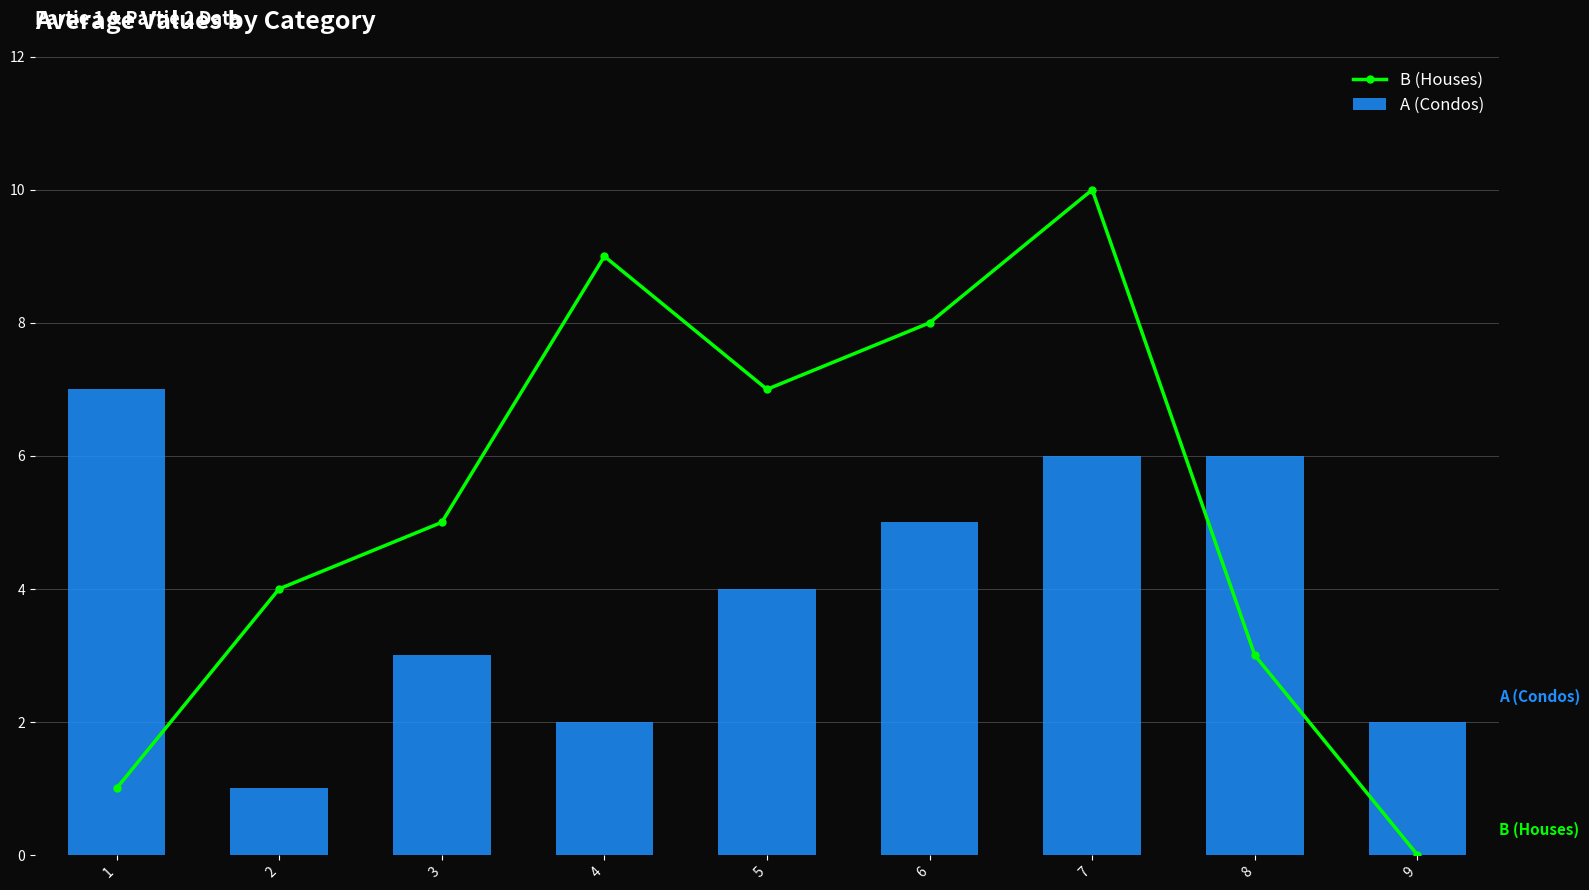

How many A (Condos) values are between 2 and 6?

7